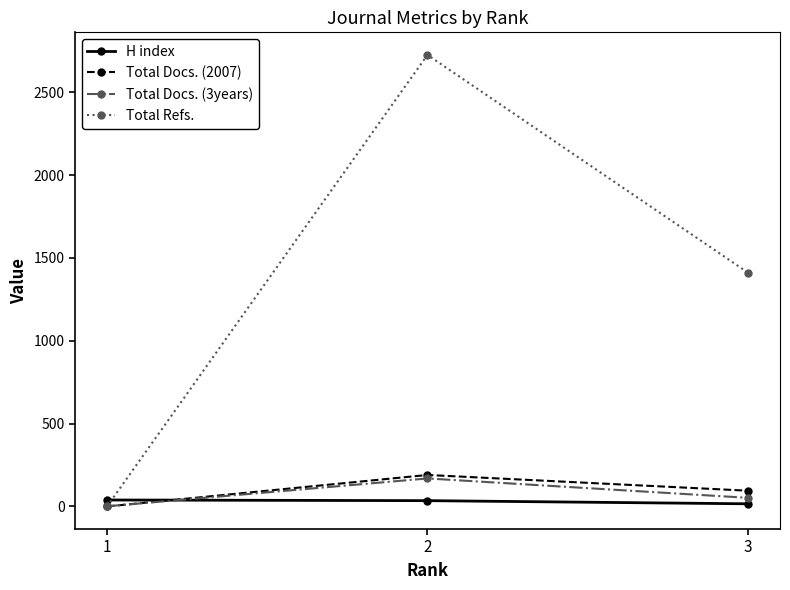

Is it true that Total Refs. equals 0 at 1?

True